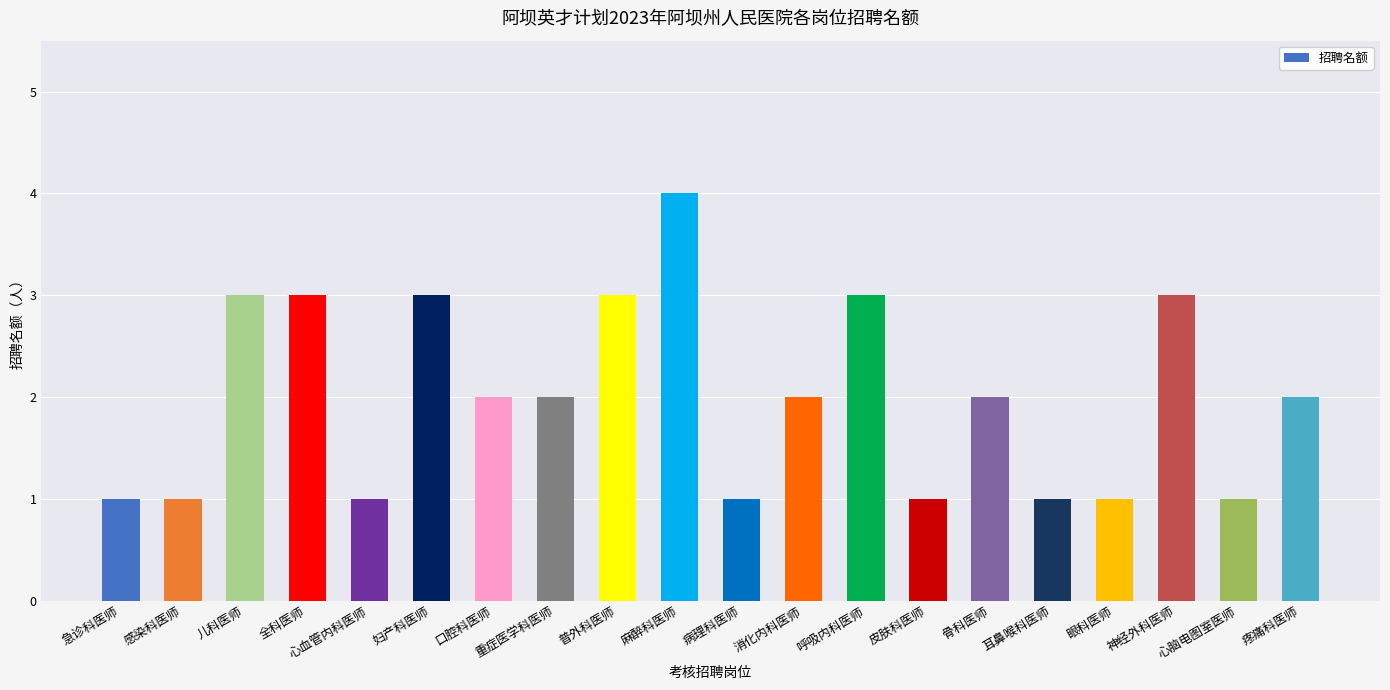

How many bars are there in total?

20